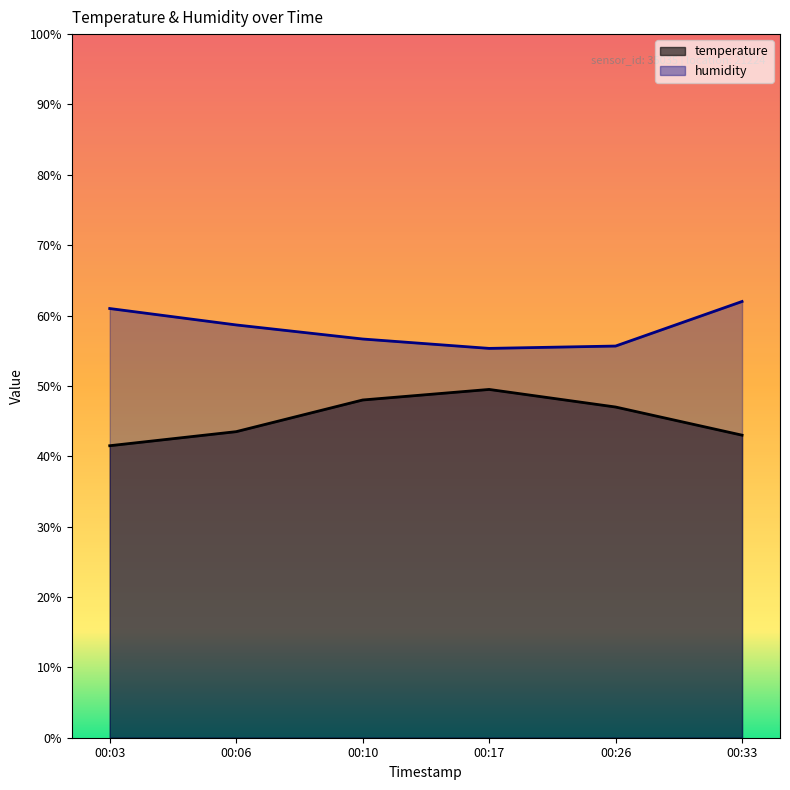

At how many categories does at least one series exceed 57?

3